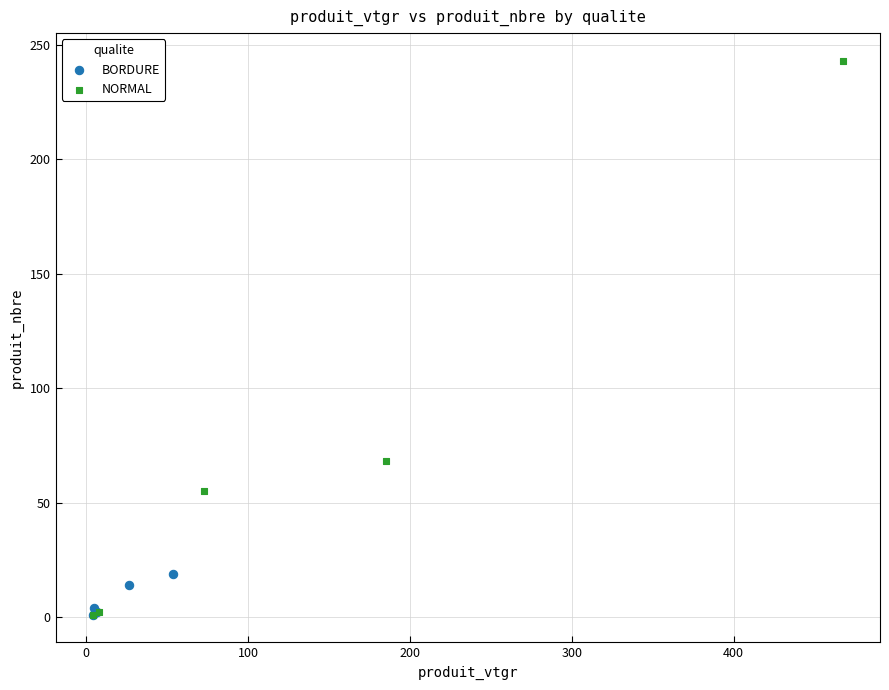

Which series reaches the maximum Y coordinate?

NORMAL